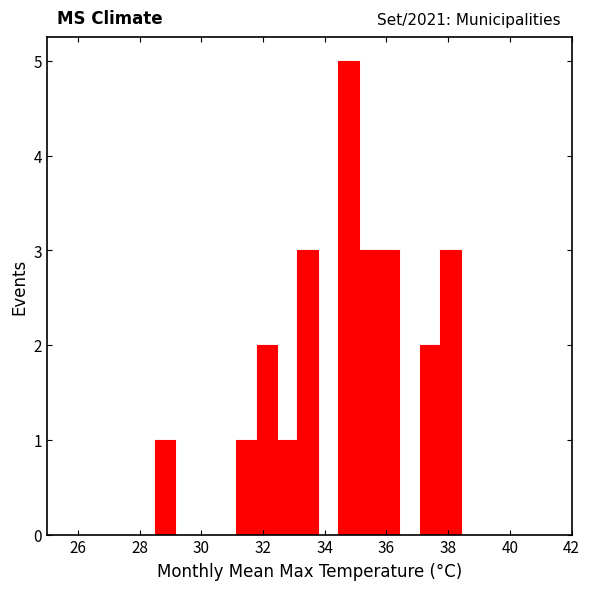

Read against the x-axis, roughly where is the centre of the tallest bar?

34.8